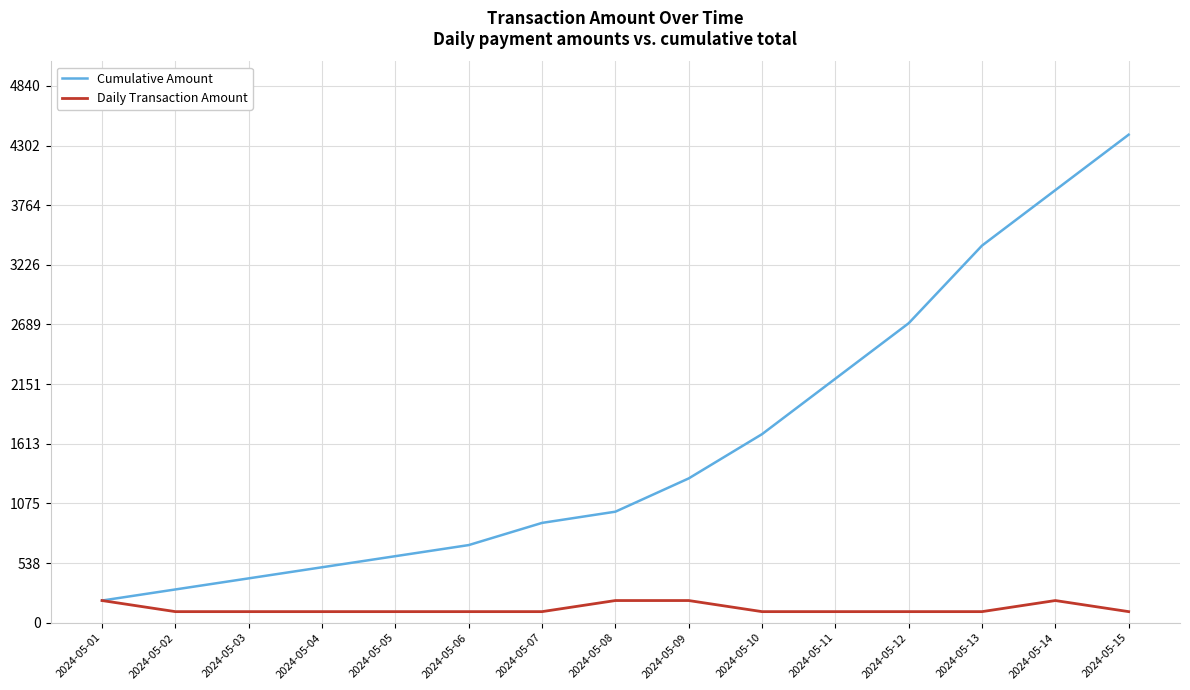

How many lines are shown in the chart?

2